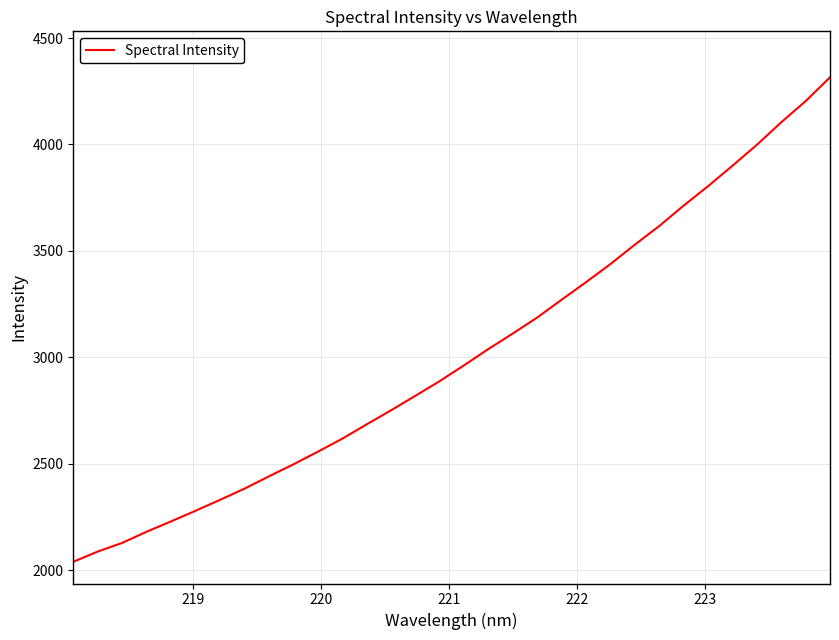

What is the greatest value displayed?

4315.6